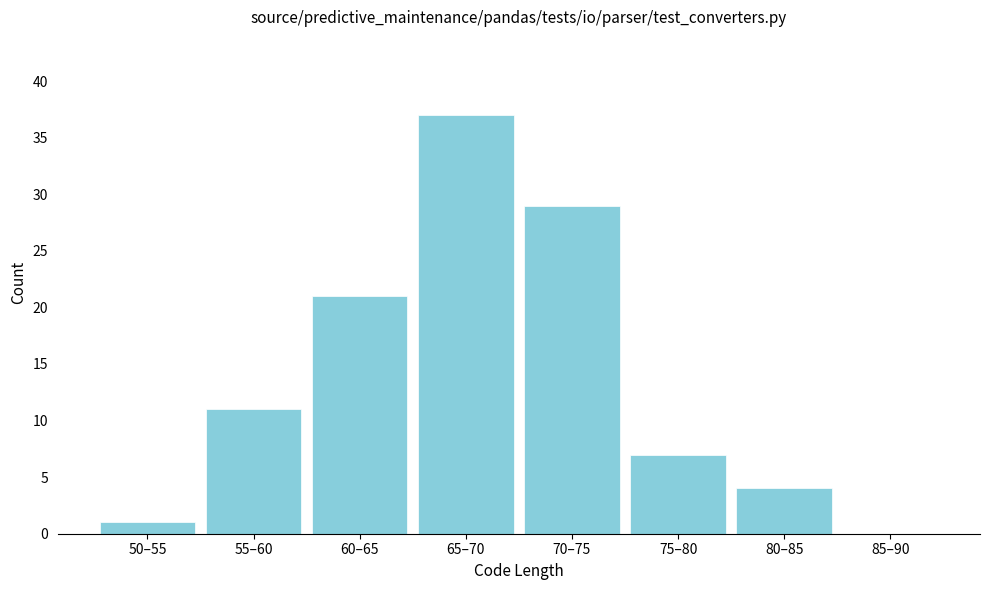

Reading left to right, extract all data points from this chart.

50–55=1	55–60=11	60–65=21	65–70=37	70–75=29	75–80=7	80–85=4	85–90=0